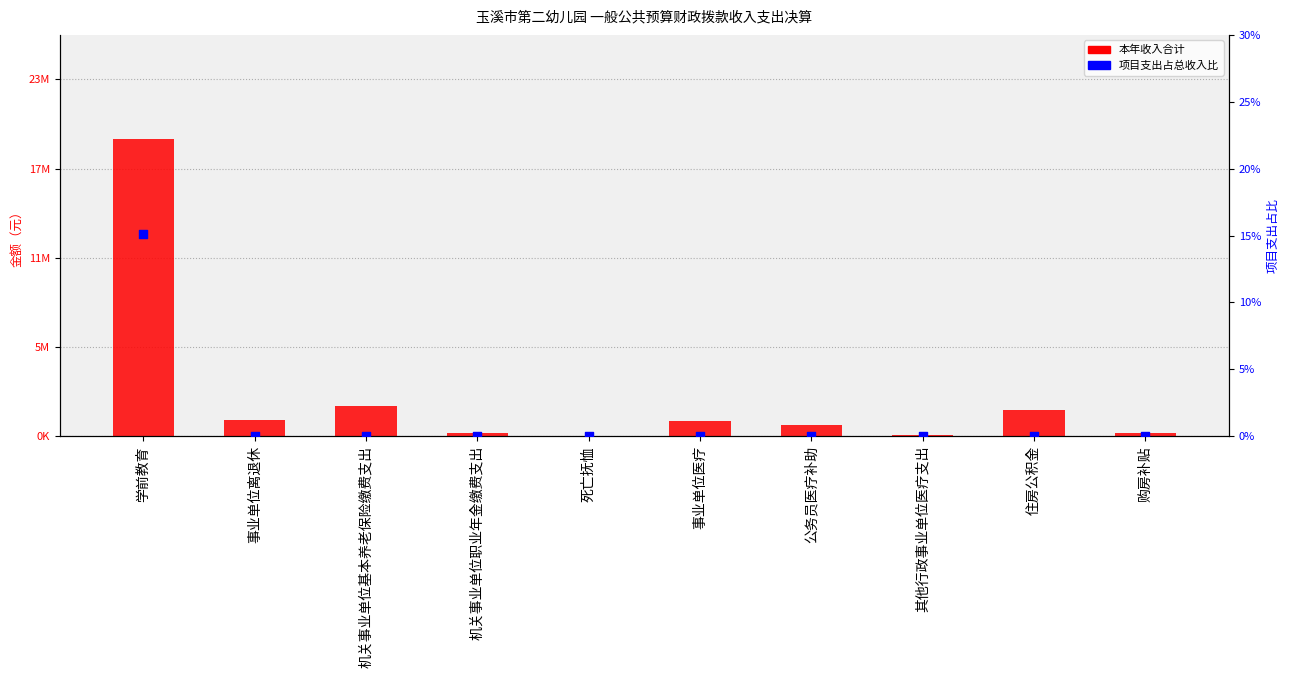

Which series reaches the maximum Y coordinate?

本年收入合计